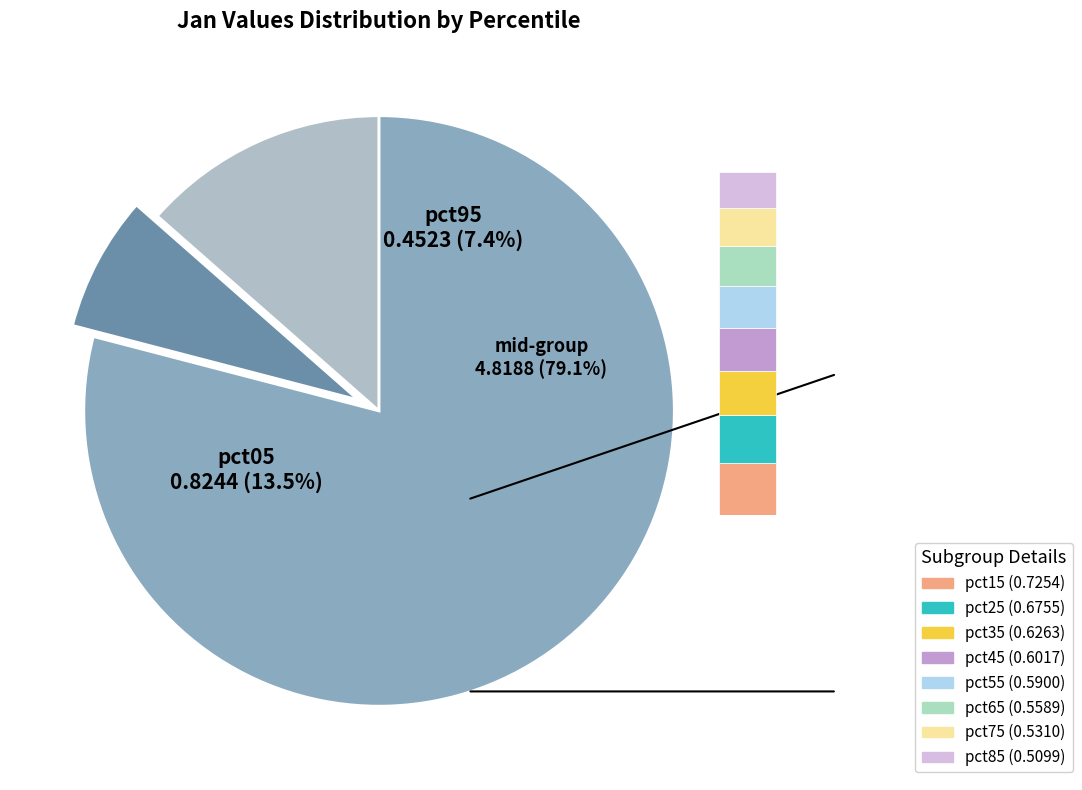

Count the number of slices in the pie.

10